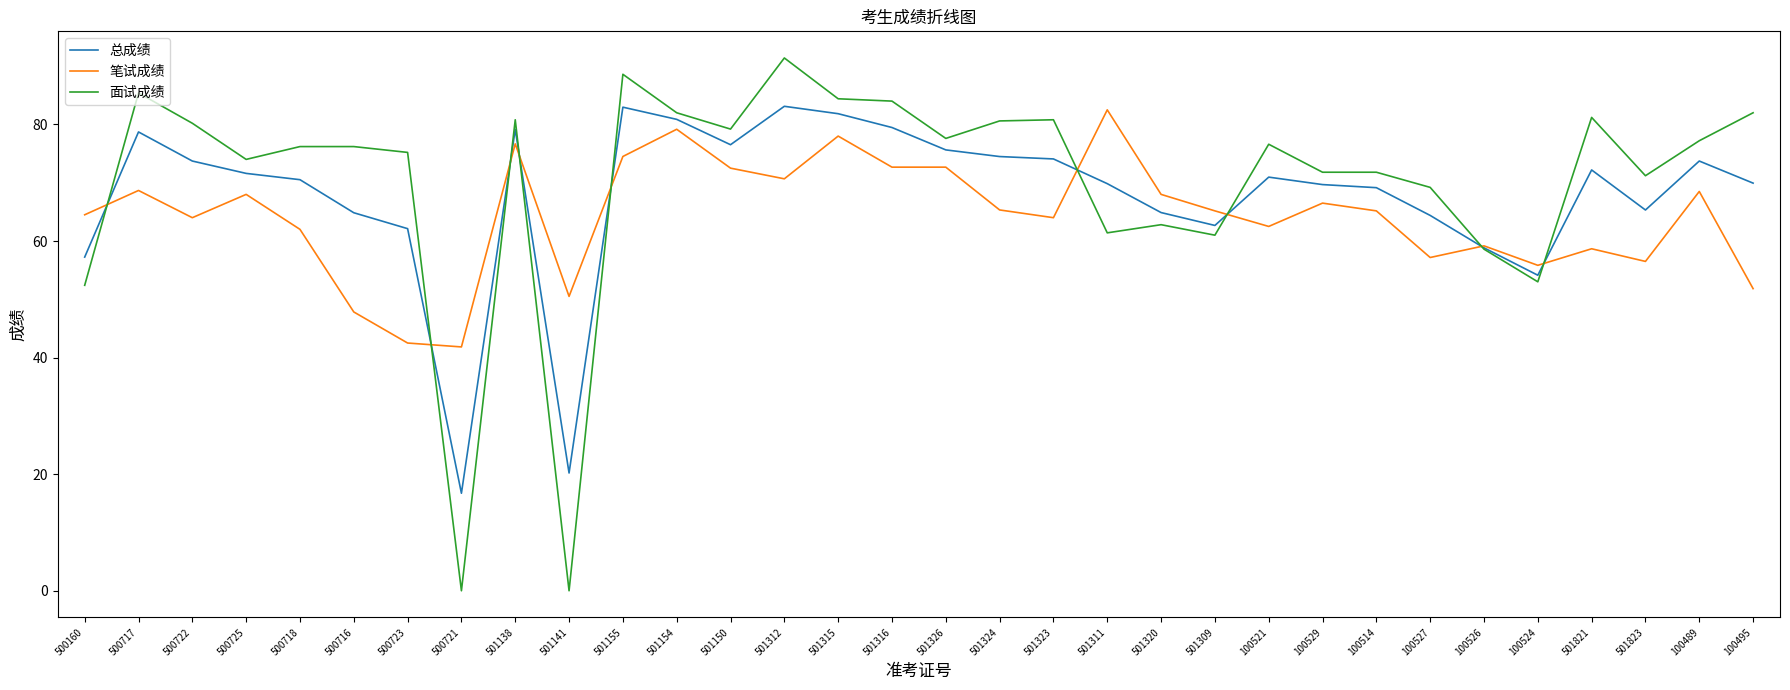

Which series has the widest spread of values?

面试成绩